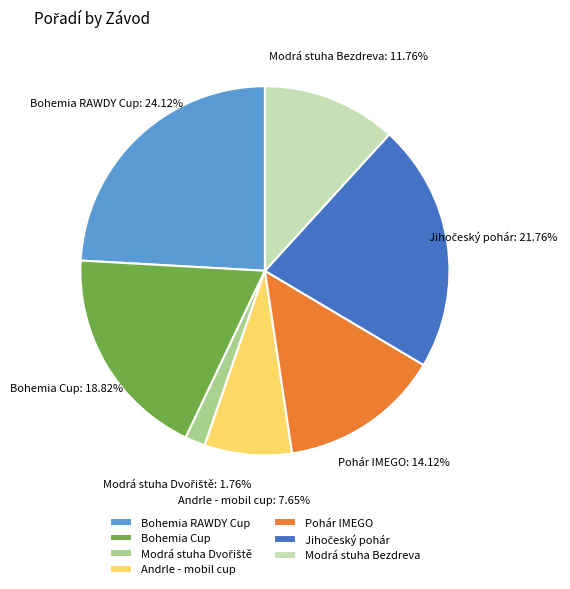

Is there any slice that represents more than half of the pie?

No